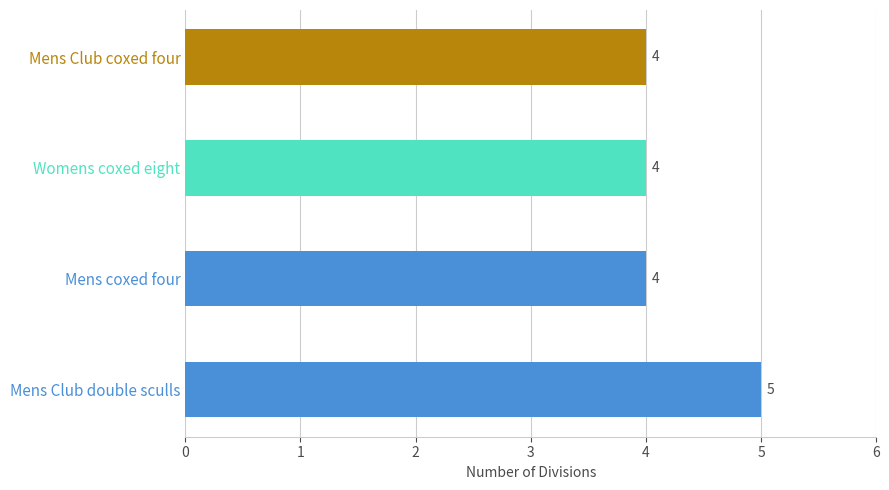

What is the ratio of the value at Mens coxed four to the value at Womens coxed eight?

1.0